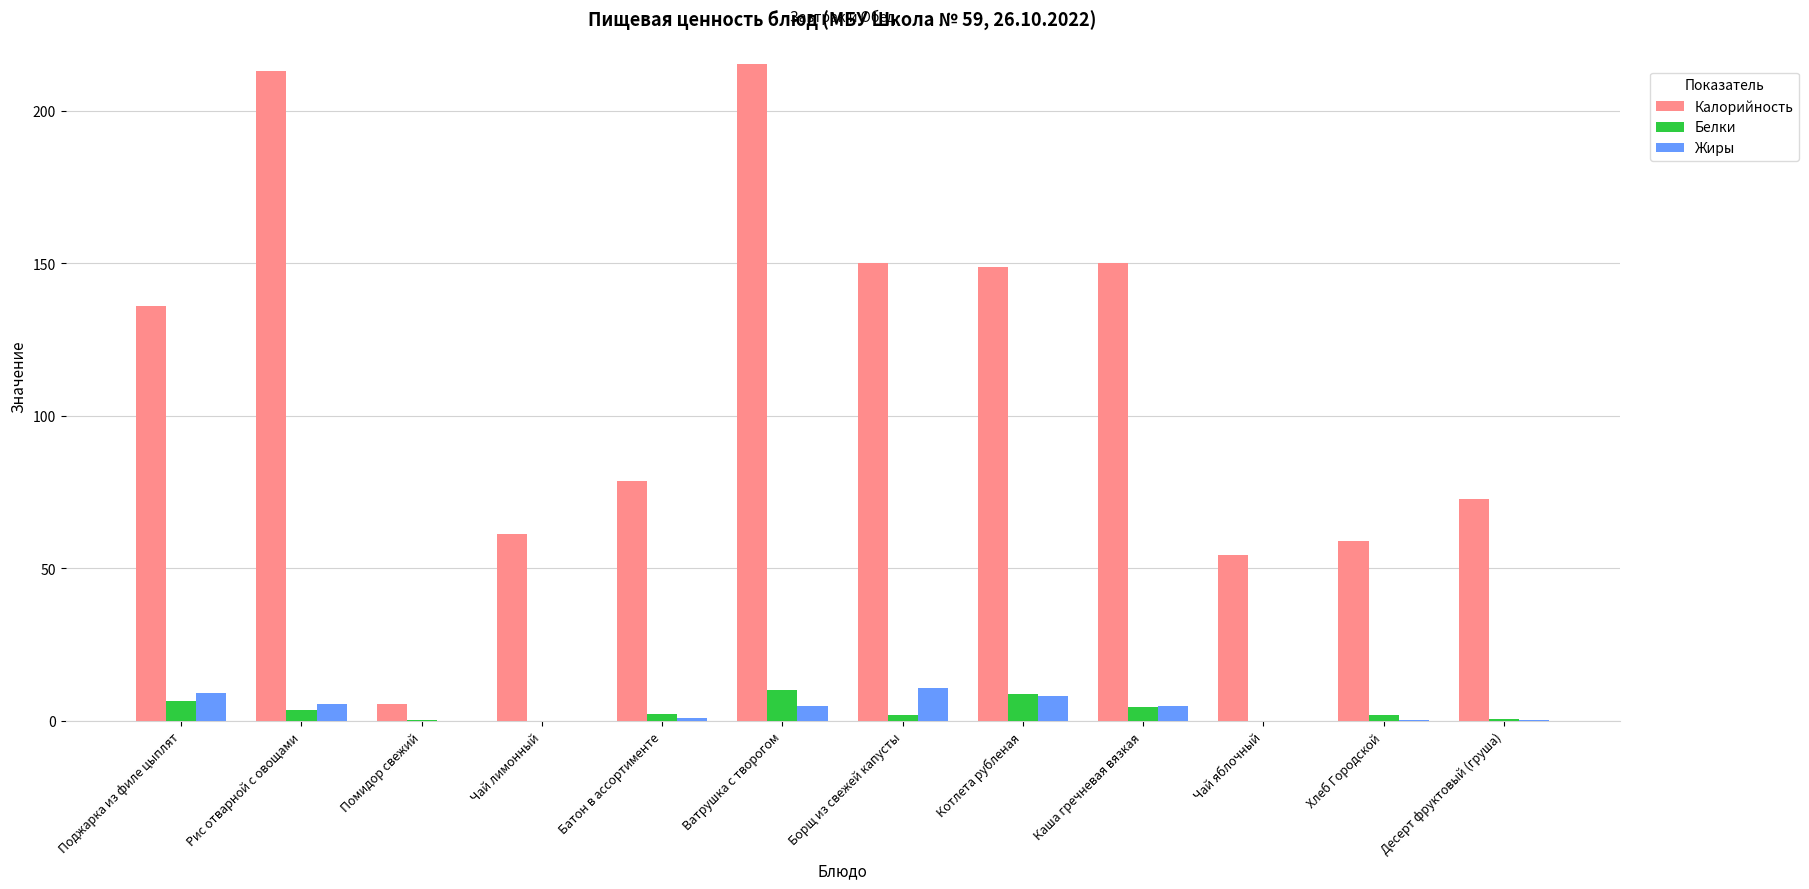

Count the number of data series in this chart.

3